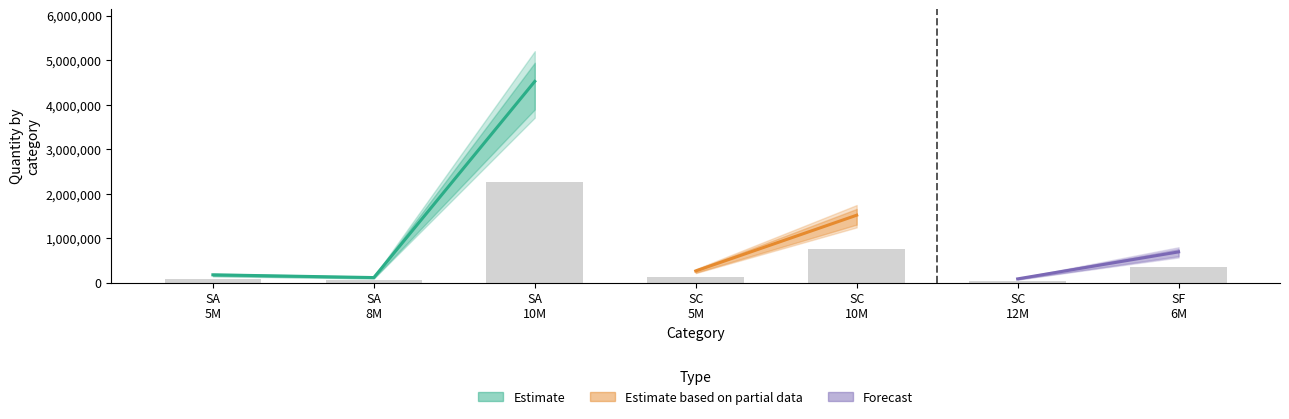

Is the value of 10M at SC_5M greater than the value of 12M at SC_5M?

Yes